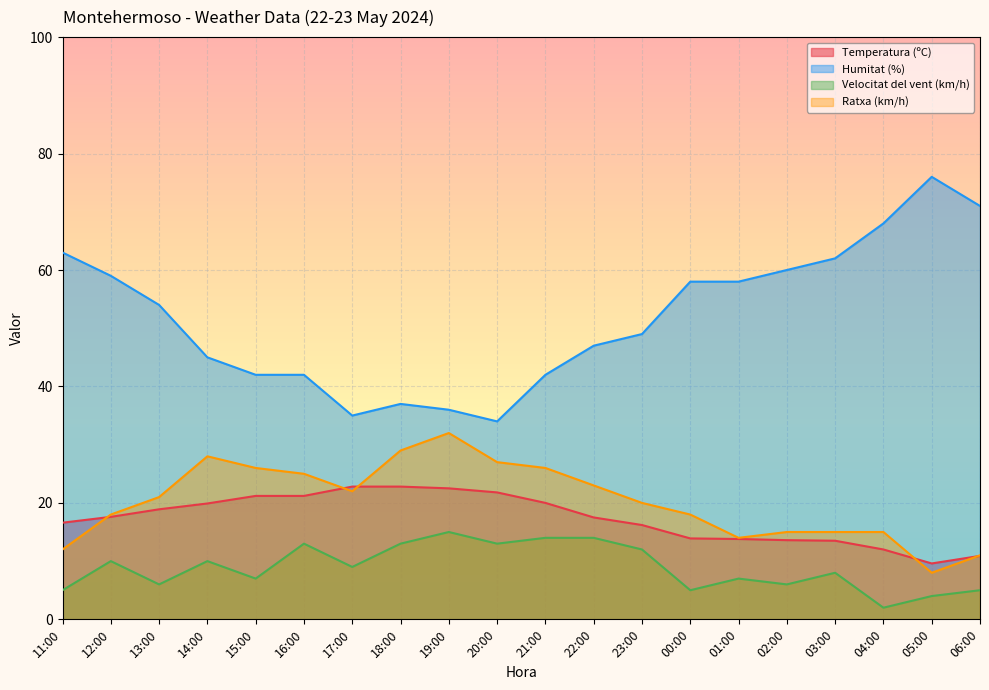

What is the value of the Ratxa (km/h) point at the 7th from the left?

22.0